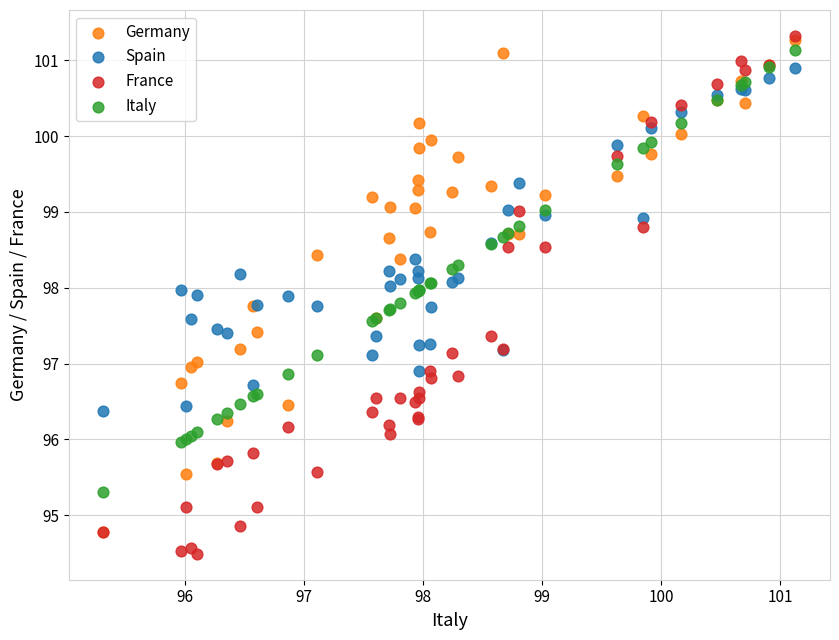

What are all the series names shown in the legend?

Germany, Spain, France, Italy